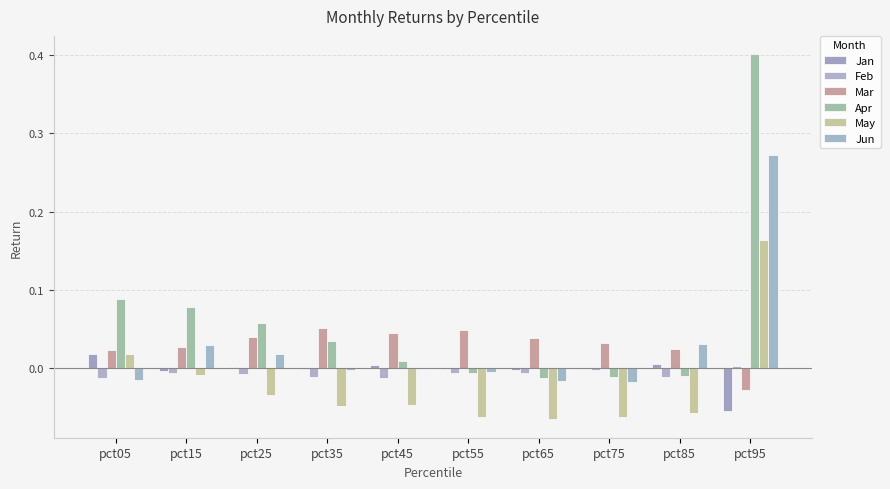

Rank the series by their maximum value, from highest to lowest.

Apr, Jun, May, Mar, Jan, Feb